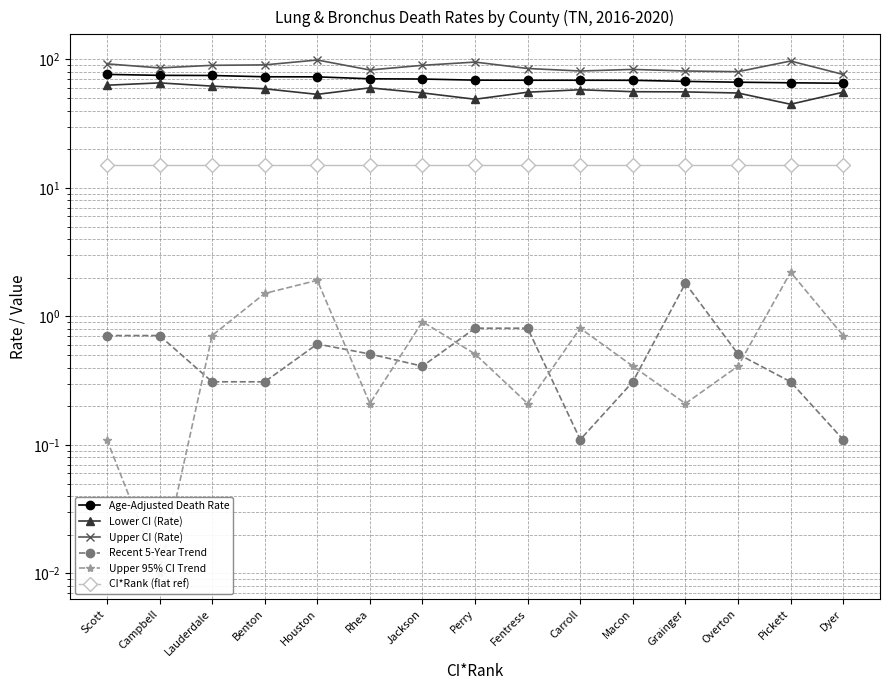

Does the chart have visible grid lines?

Yes